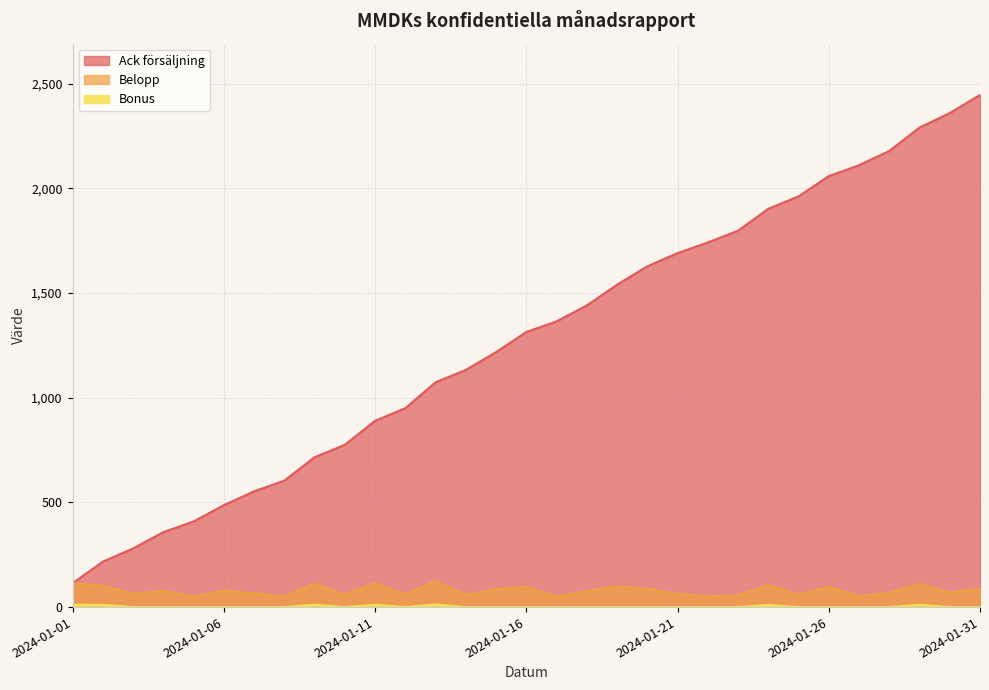

List the series in order of their peak value, highest first.

Ack försäljning, Belopp, Bonus